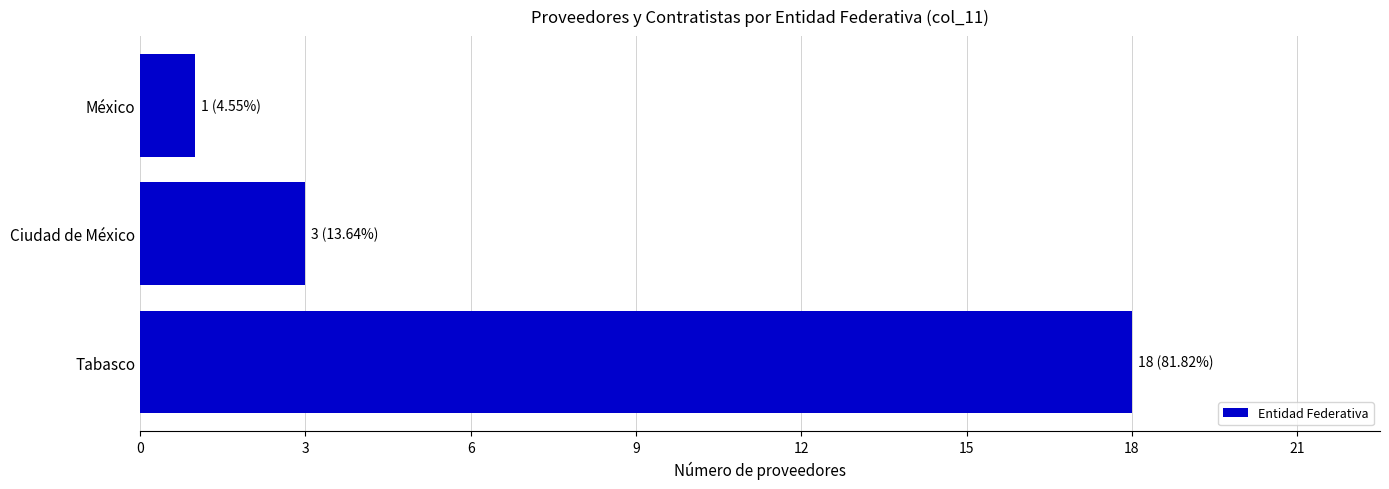

Which label corresponds to the smallest value in the chart?

México